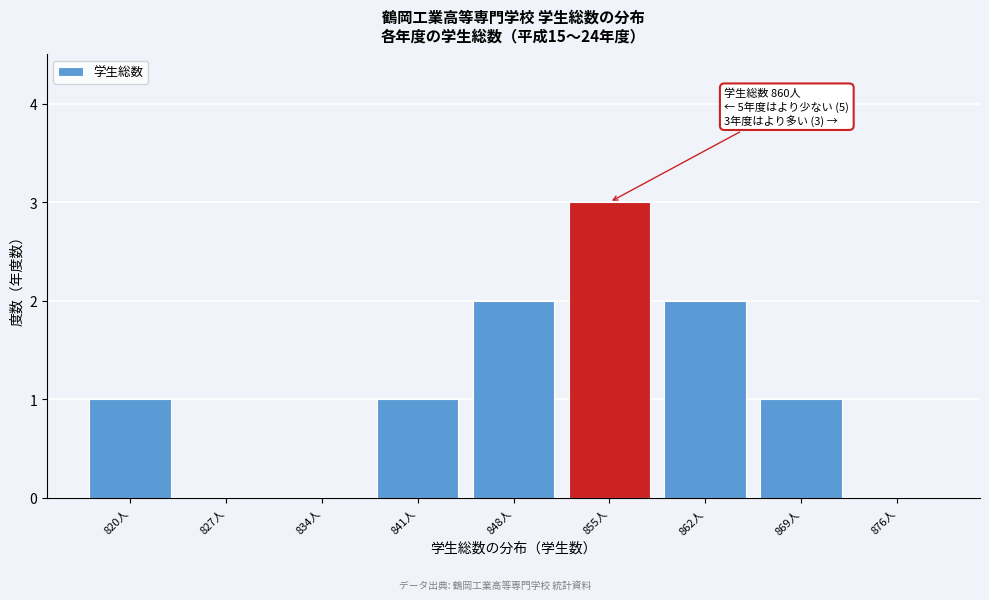

Reading left to right, list all the values displayed in this chart.

820人=1	827人=0	834人=0	841人=1	848人=2	855人=3	862人=2	869人=1	876人=0